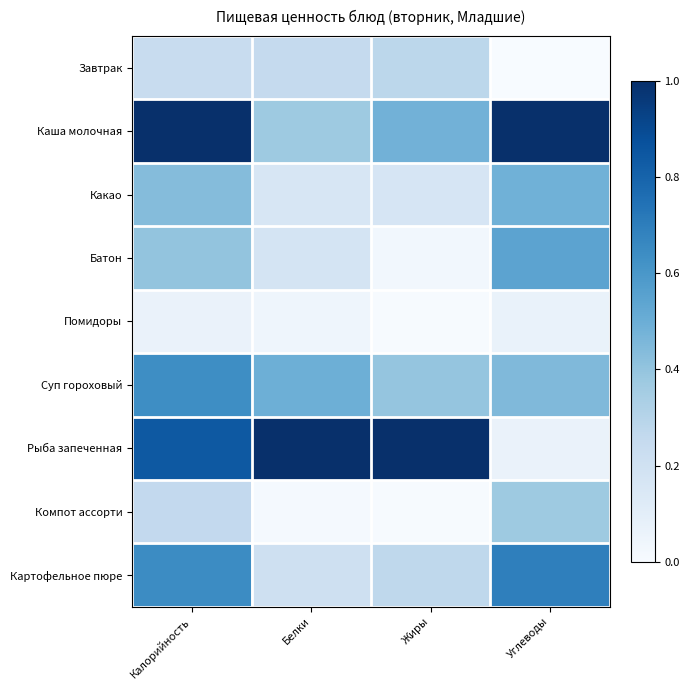

Reading left to right, what are all the values shown in this chart?

Завтрак: Калорийность=0.2	Белки=0.2	Жиры=0.3	Углеводы=0.0
Каша молочная: Калорийность=1.0	Белки=0.4	Жиры=0.5	Углеводы=1.0
Какао: Калорийность=0.4	Белки=0.2	Жиры=0.2	Углеводы=0.5
Батон: Калорийность=0.4	Белки=0.2	Жиры=0.0	Углеводы=0.5
Помидоры: Калорийность=0.1	Белки=0.0	Жиры=0.0	Углеводы=0.1
Суп гороховый: Калорийность=0.6	Белки=0.5	Жиры=0.4	Углеводы=0.4
Рыба запеченная: Калорийность=0.8	Белки=1.0	Жиры=1.0	Углеводы=0.1
Компот ассорти: Калорийность=0.3	Белки=0.0	Жиры=0.0	Углеводы=0.4
Картофельное пюре: Калорийность=0.6	Белки=0.2	Жиры=0.3	Углеводы=0.7